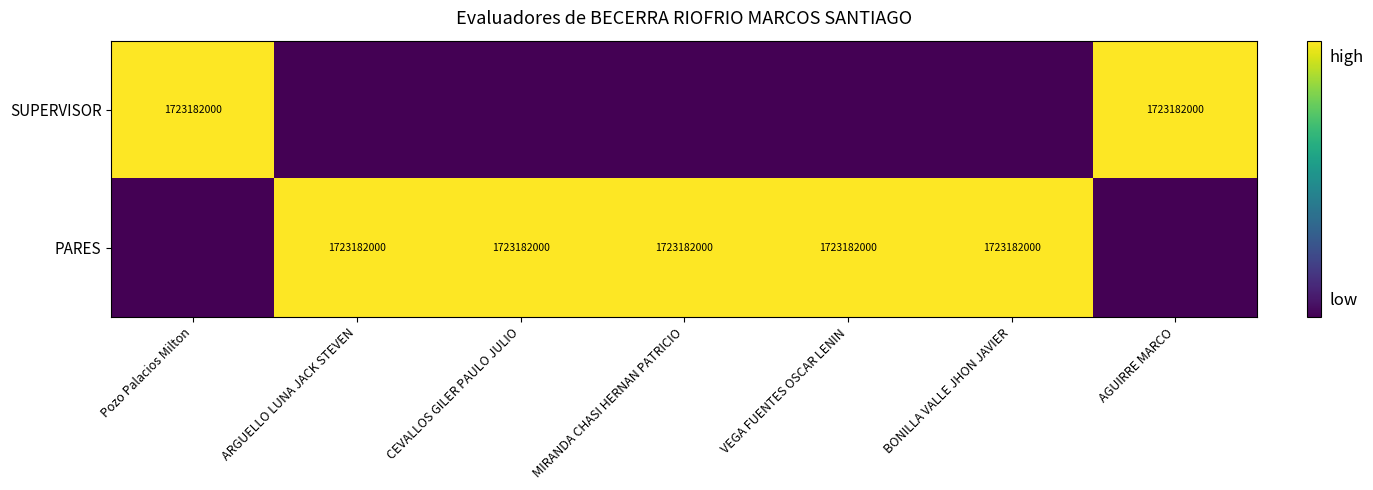

True or false: PARES has a value of 1723182000 at MIRANDA CHASI HERNAN PATRICIO.

True